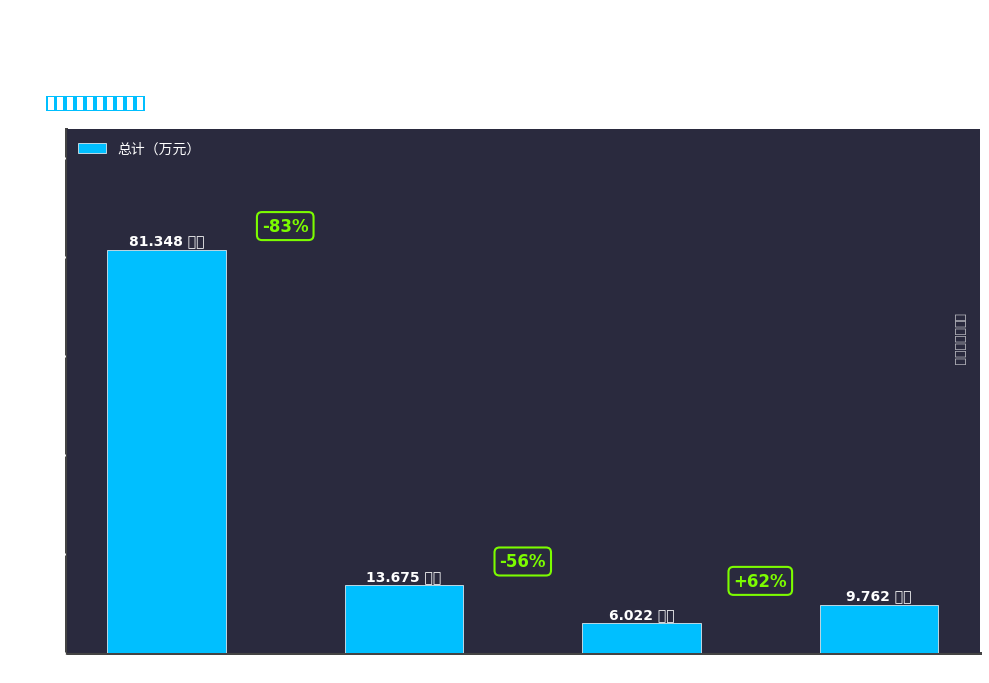

What is the smallest value displayed?

6.0